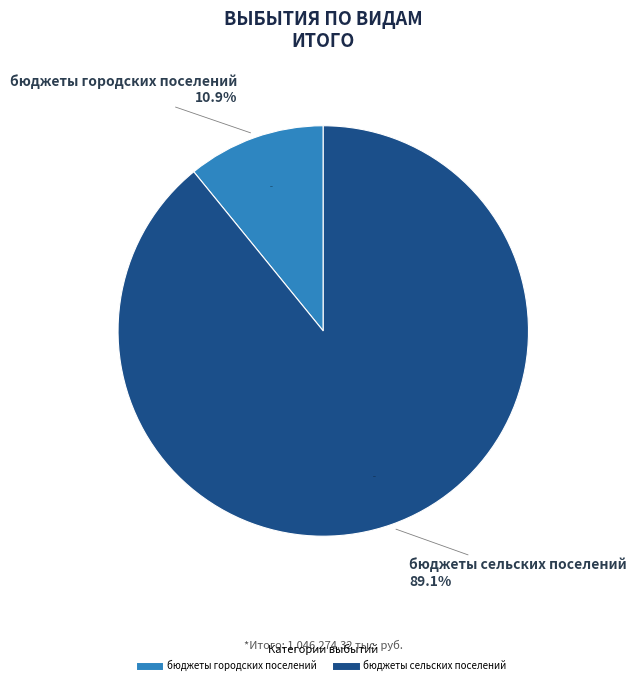

Is there a majority slice in this chart?

Yes